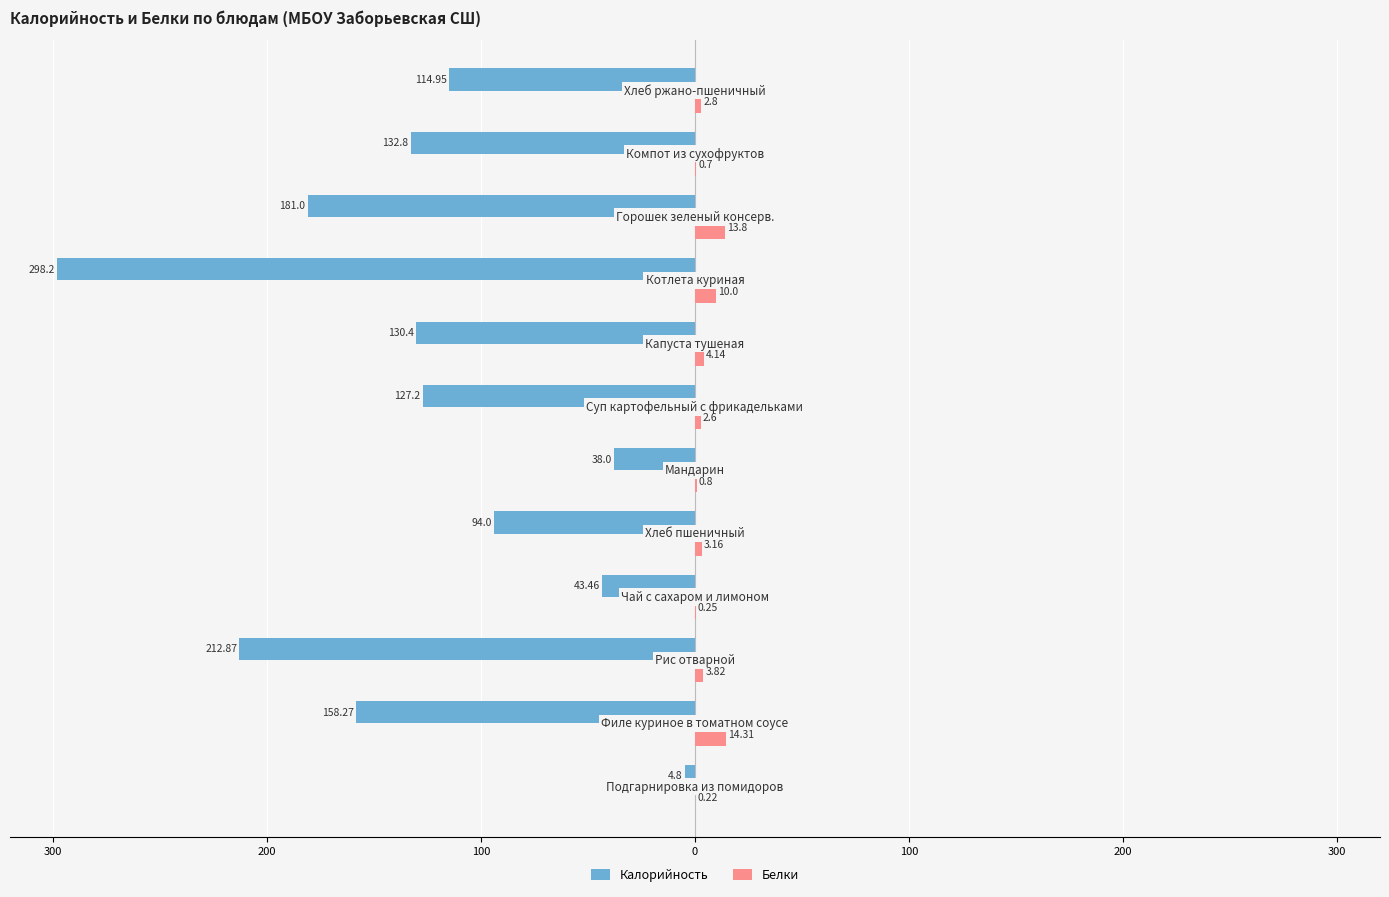

What are all the series names shown in the legend?

Калорийность, Белки